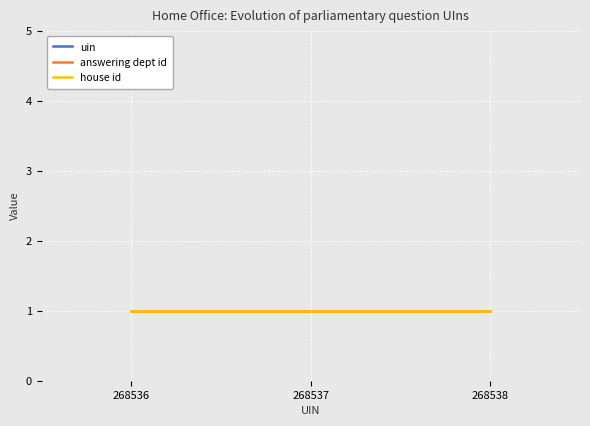

Reading left to right, list all the values displayed in this chart.

uin: 268536=268536	268537=268537	268538=268538
answering dept id: 268536=1	268537=1	268538=1
house id: 268536=1	268537=1	268538=1